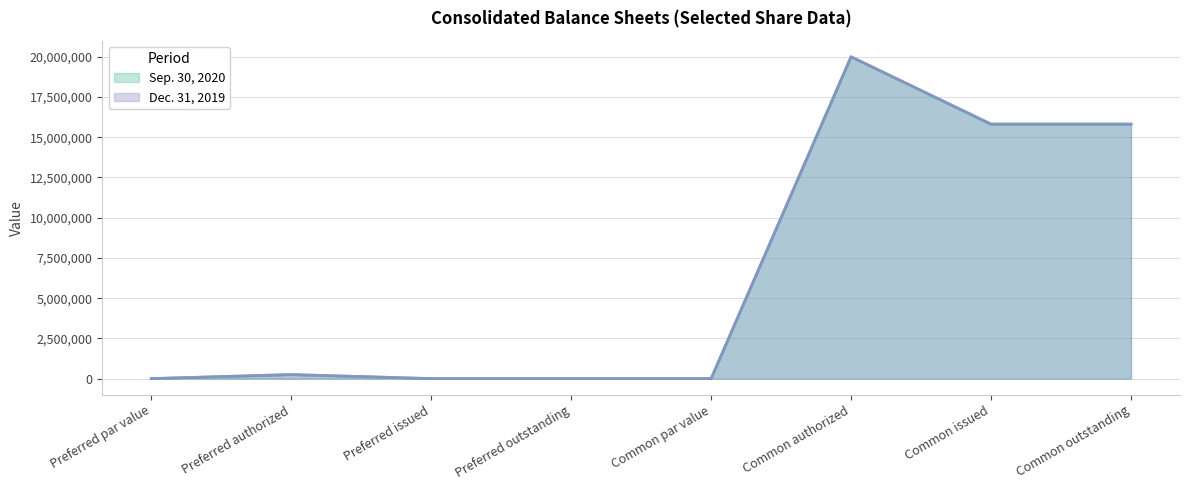

True or false: Dec. 31, 2019 and Sep. 30, 2020 intersect in this chart.

False